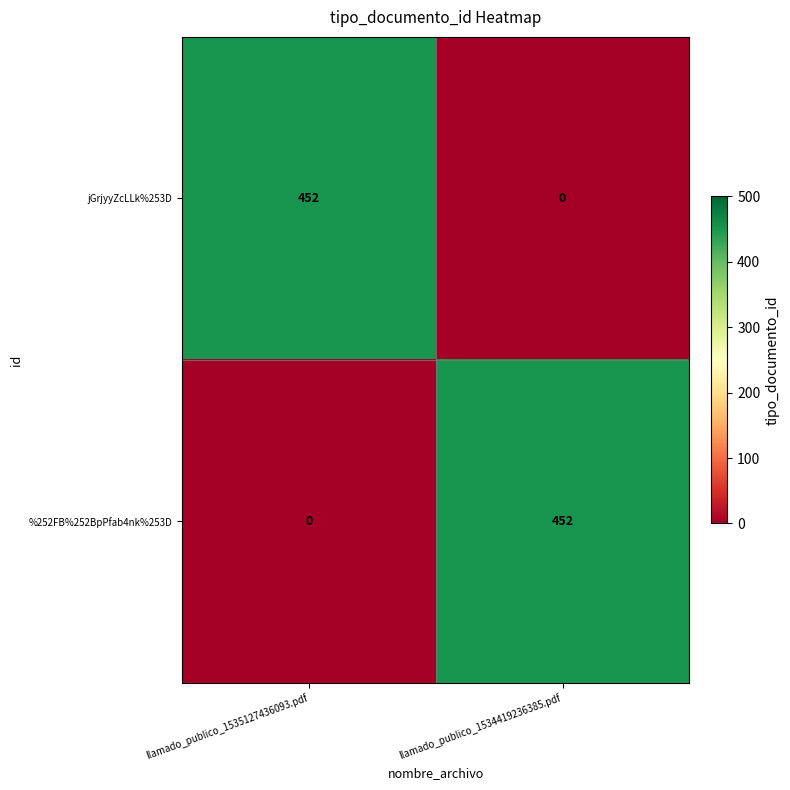

Reading left to right, list all the values displayed in this chart.

jGrjyyZcLLk%253D: llamado_publico_1535127436093.pdf=452	llamado_publico_1534419236385.pdf=0
%252FB%252BpPfab4nk%253D: llamado_publico_1535127436093.pdf=0	llamado_publico_1534419236385.pdf=452